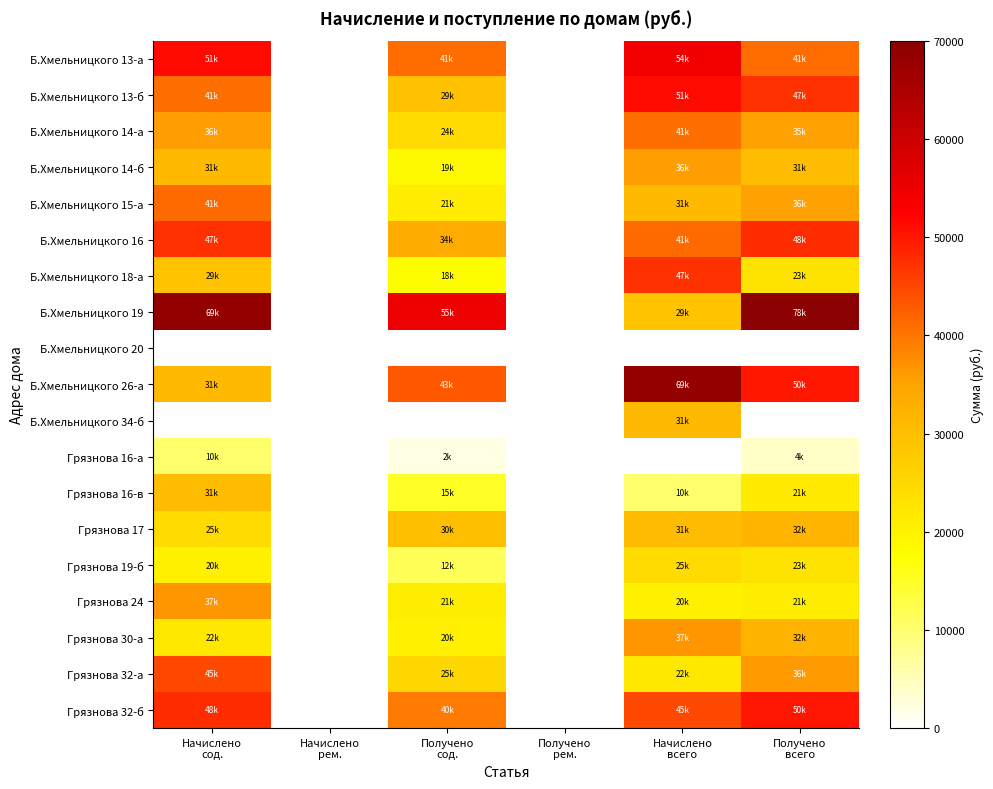

Which series has the largest range (max minus min)?

Б.Хмельницкого 19